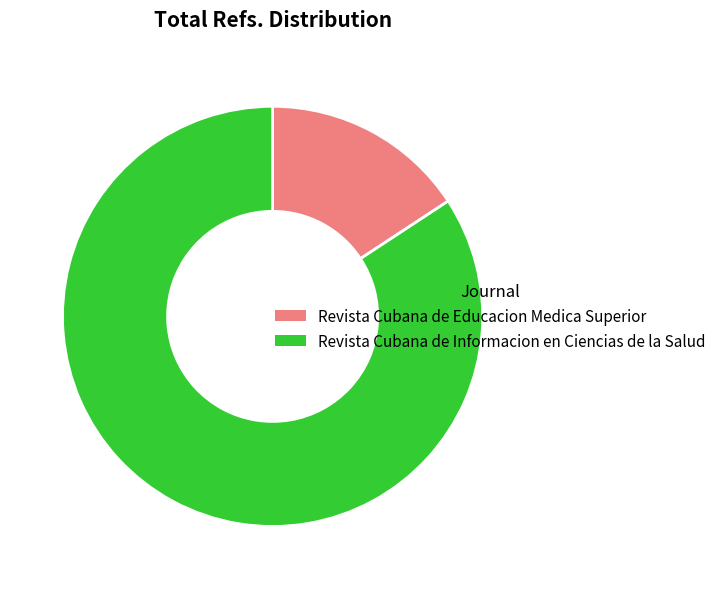

Is there any slice that represents more than half of the pie?

Yes